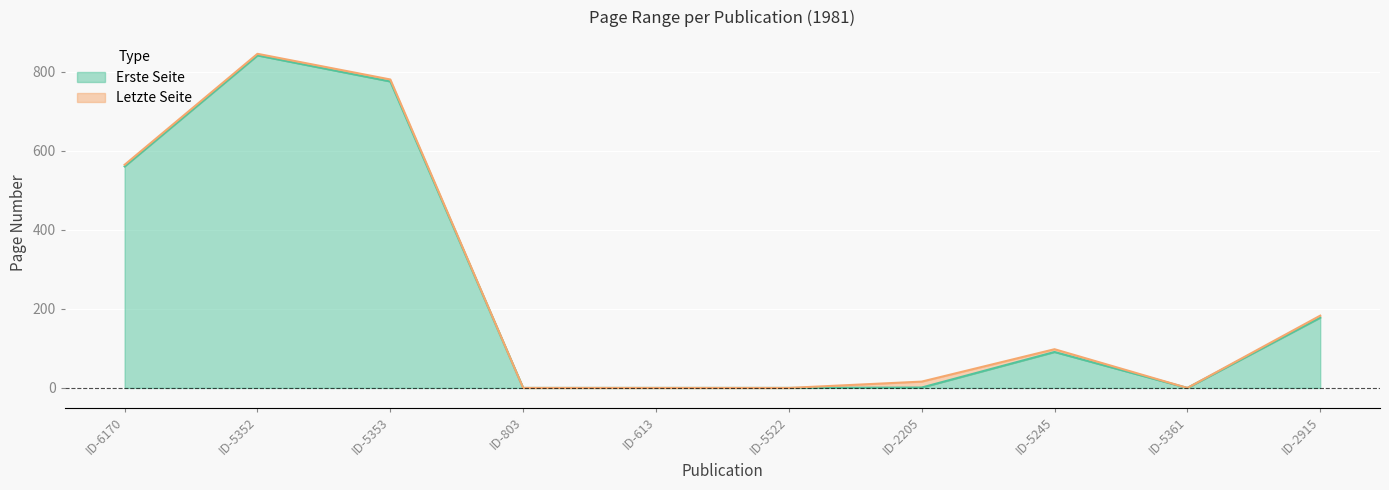

What is the spread (max minus min) of values at ID-2915?

5